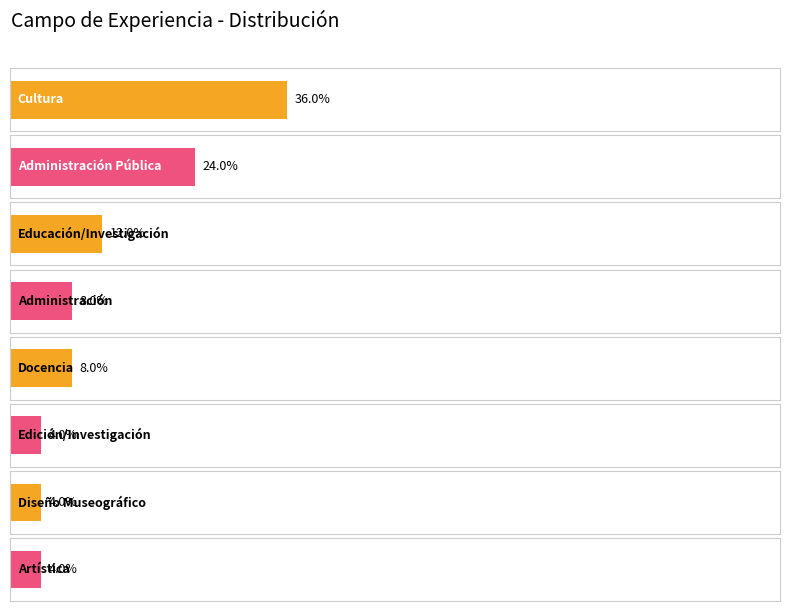

Which label corresponds to the smallest value in the chart?

Edición/Investigación